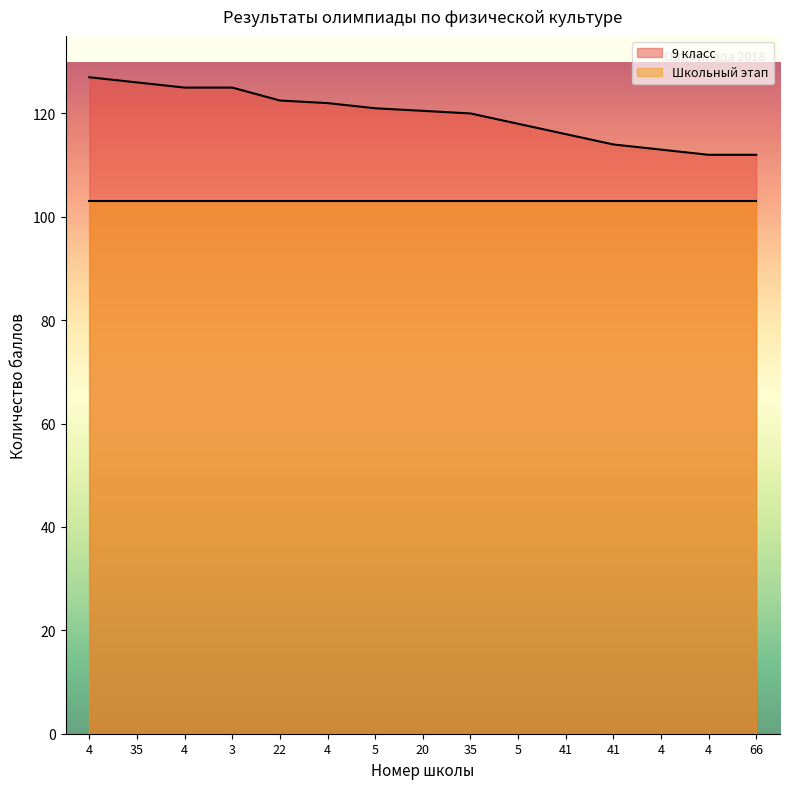

Rank the categories by value from highest to lowest.

4, 35, 4, 3, 22, 4, 5, 20, 35, 5, 41, 41, 4, 4, 66